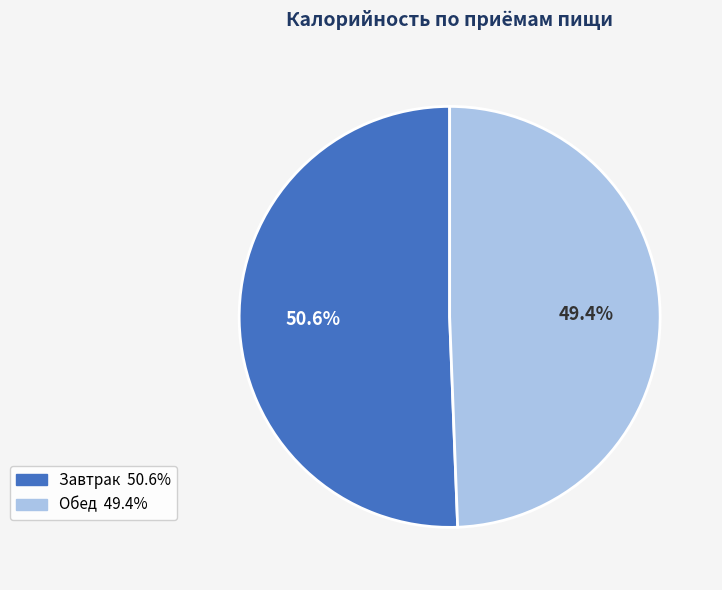

How many slices are in this pie chart?

2